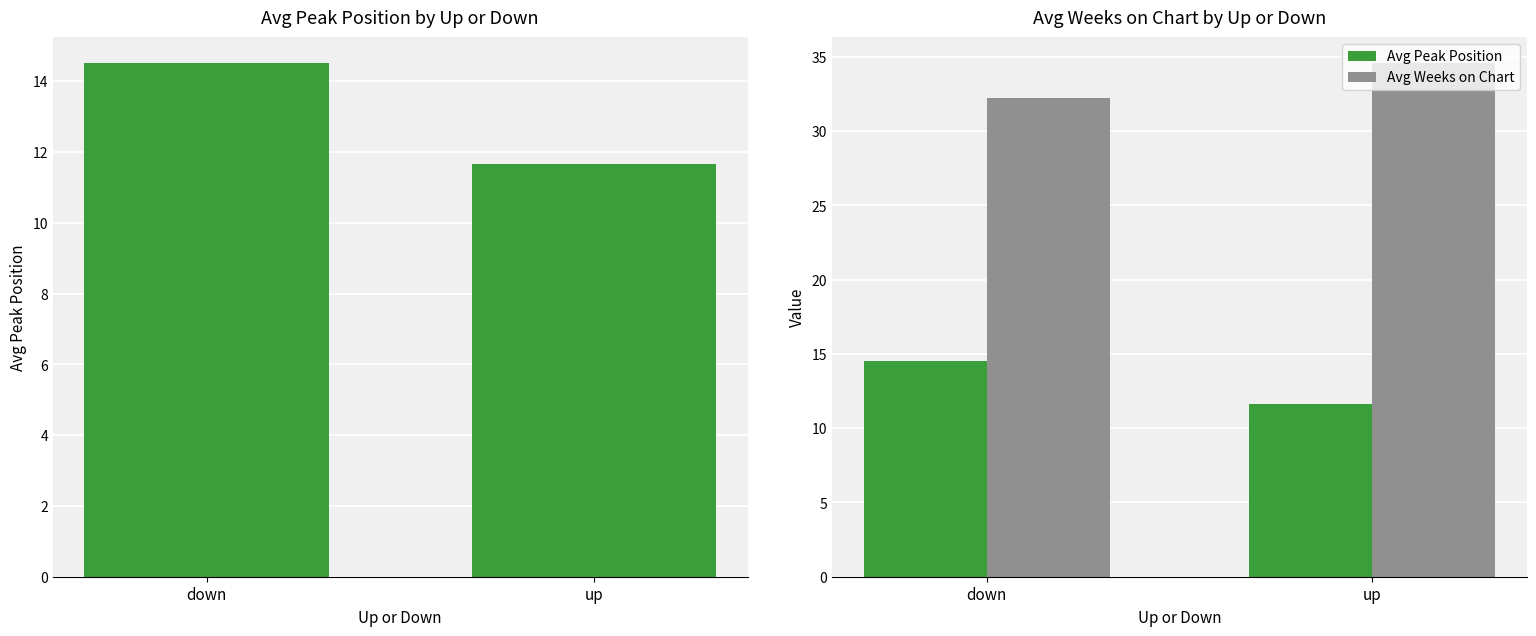

Which series has the widest spread of values?

Avg Peak Position